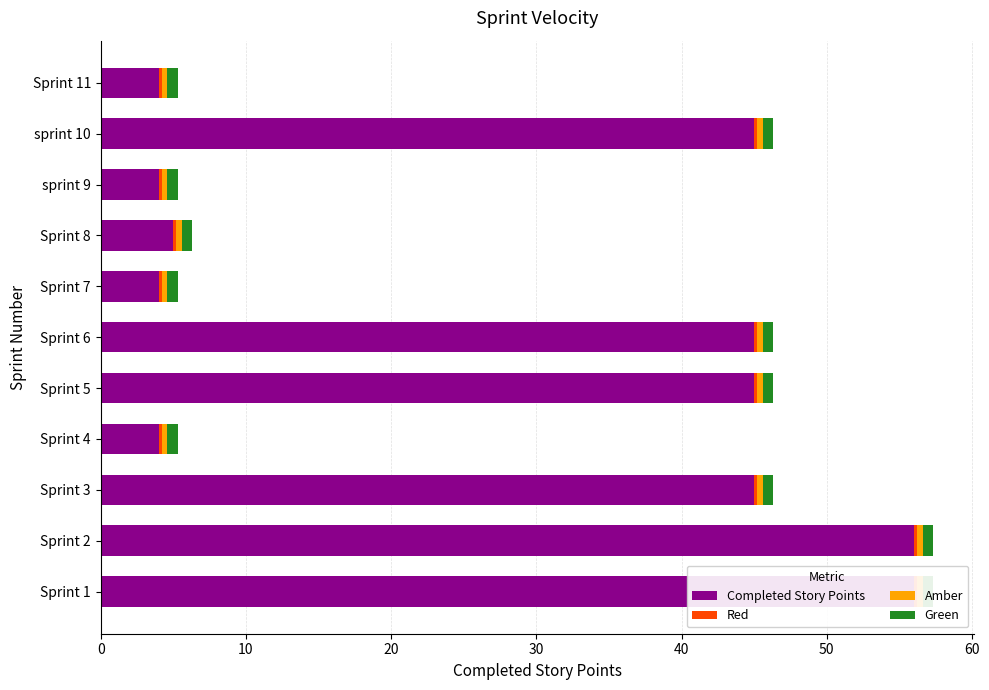

At 60, list the series in order from largest to smallest.

Completed Story Points, Red, Amber, Green